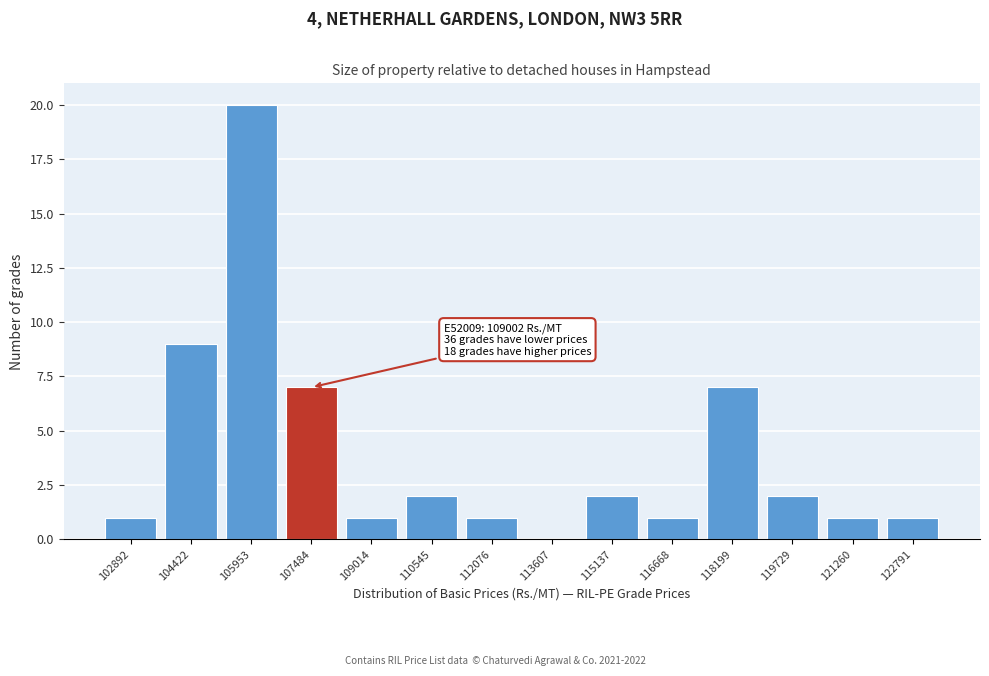

Reading right to left, extract all data points from this chart.

122791=1	121260=1	119729=2	118199=7	116668=1	115137=2	113607=0	112076=1	110545=2	109014=1	107484=7	105953=20	104422=9	102892=1